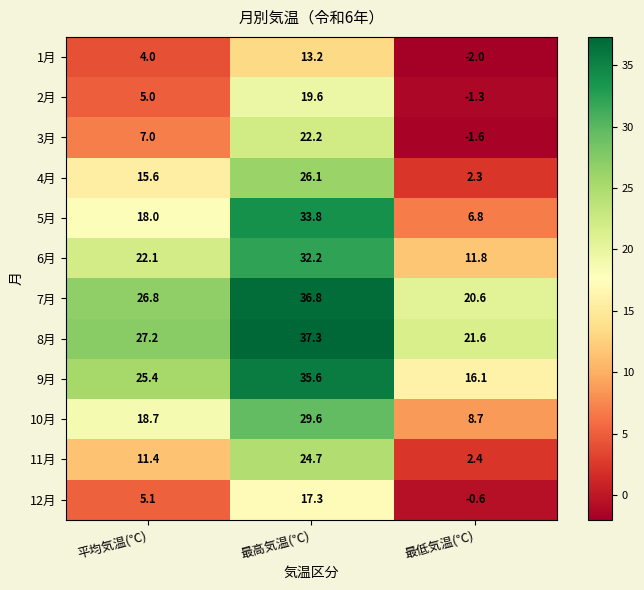

Is it true that 2月 equals 6.8 at 最高気温(℃)?

False